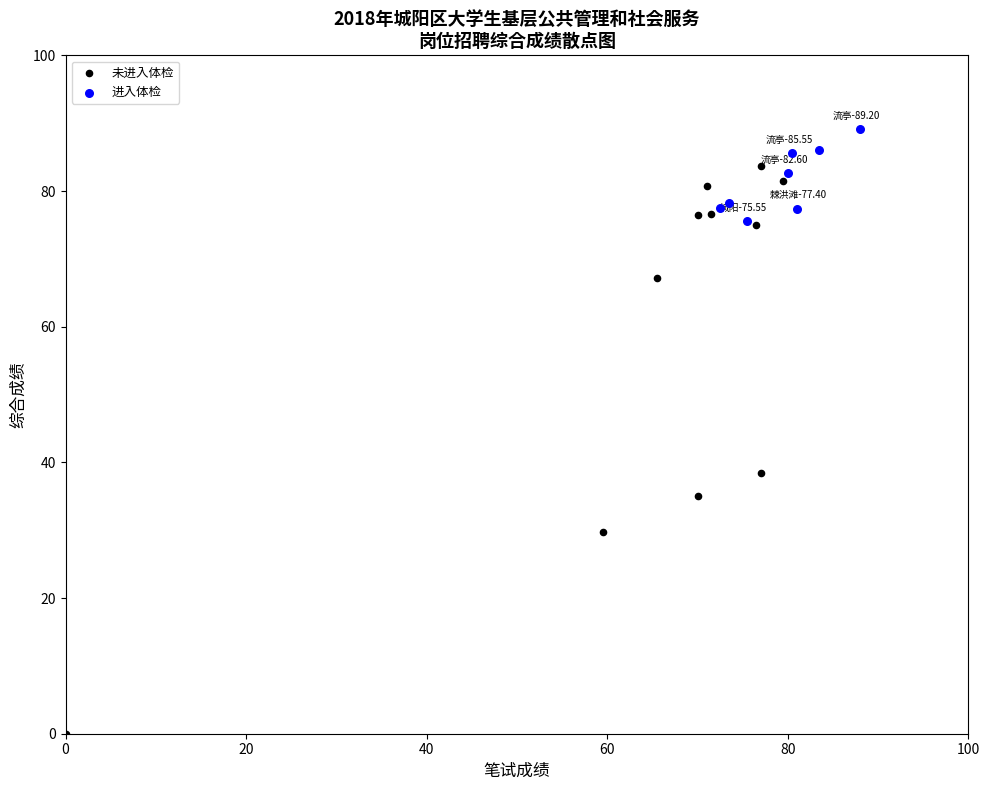

What are all the series names shown in the legend?

未进入体检, 进入体检